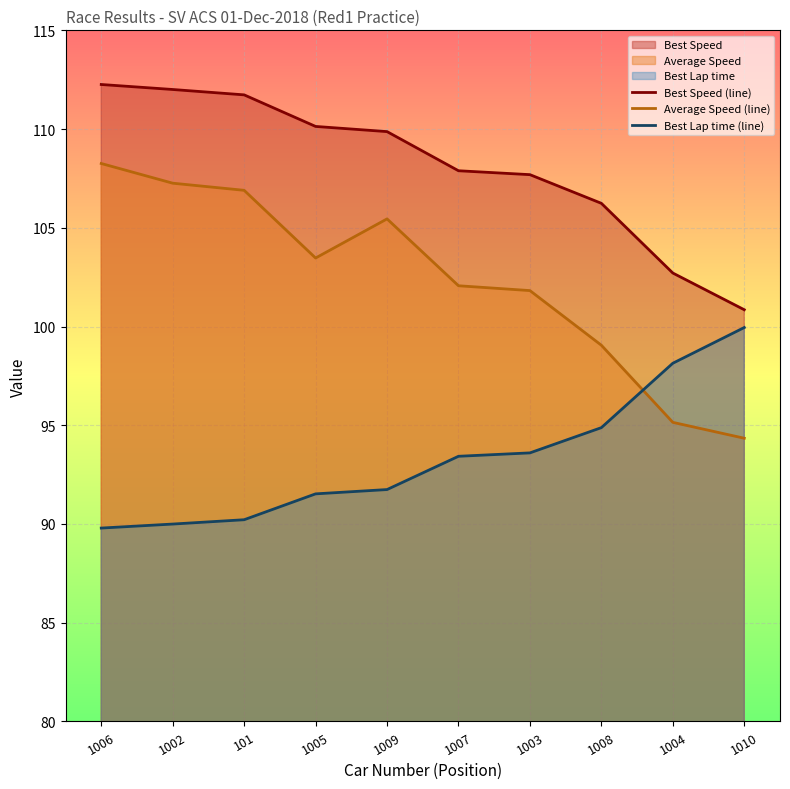

At which label does Average Speed (line) first exceed 103?

1006